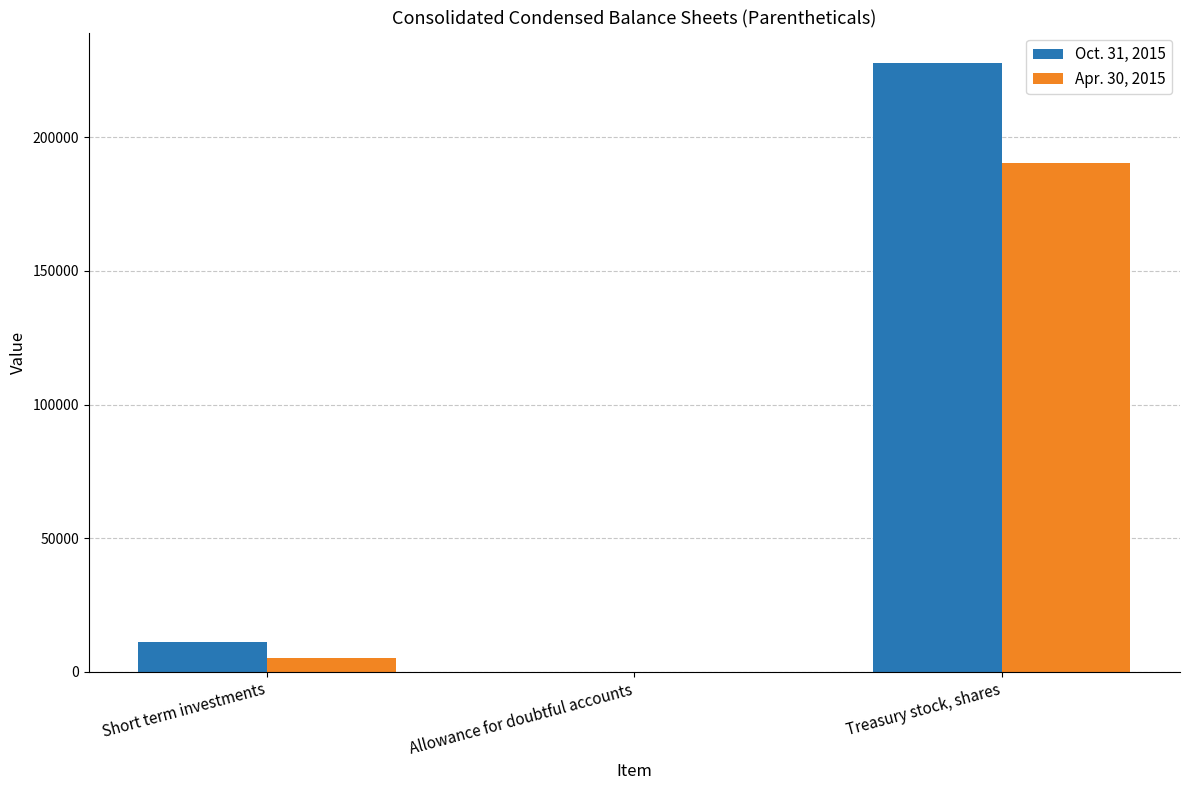

Which label corresponds to the largest value in the chart?

Treasury stock, shares